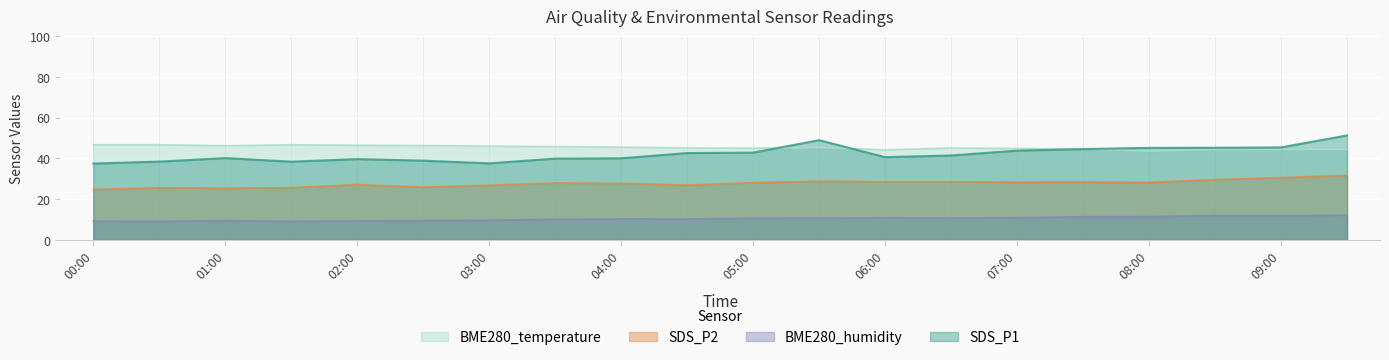

What are all the series names shown in the legend?

BME280_temperature, SDS_P2, BME280_humidity, SDS_P1